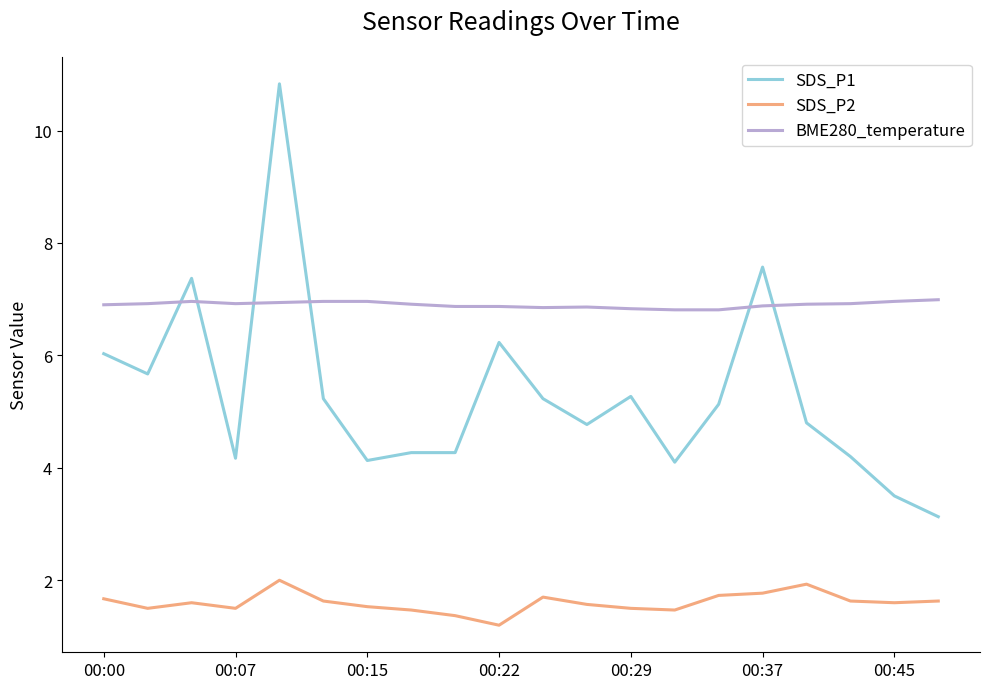

What is the smallest value displayed?

1.2